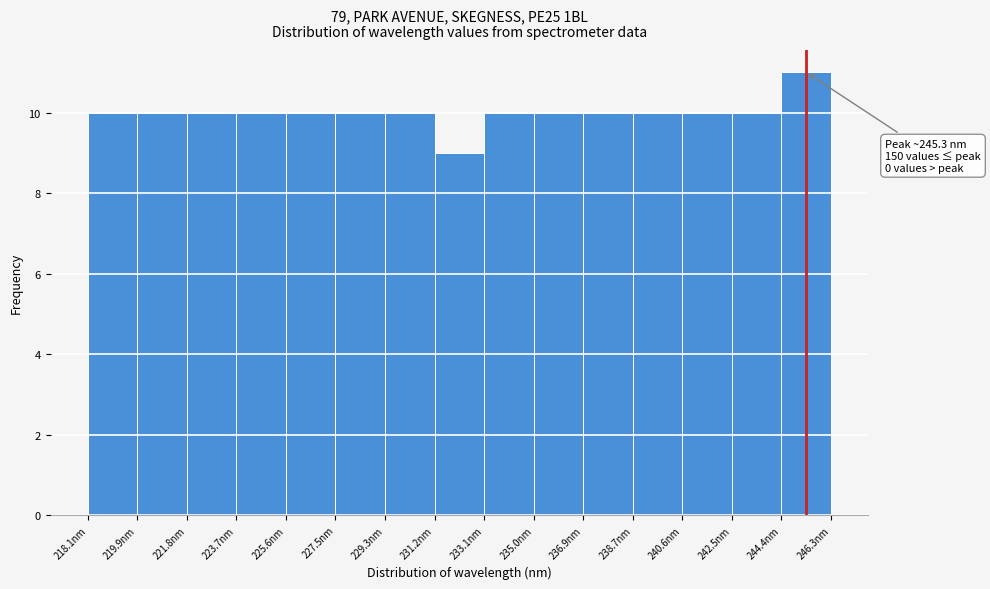

Over which range of the x-axis is the bar tallest?

244.4 to 246.2